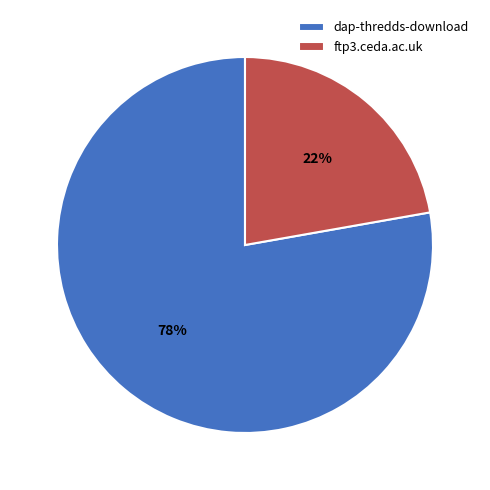

To the nearest percent, what is the average slice percentage?

50%